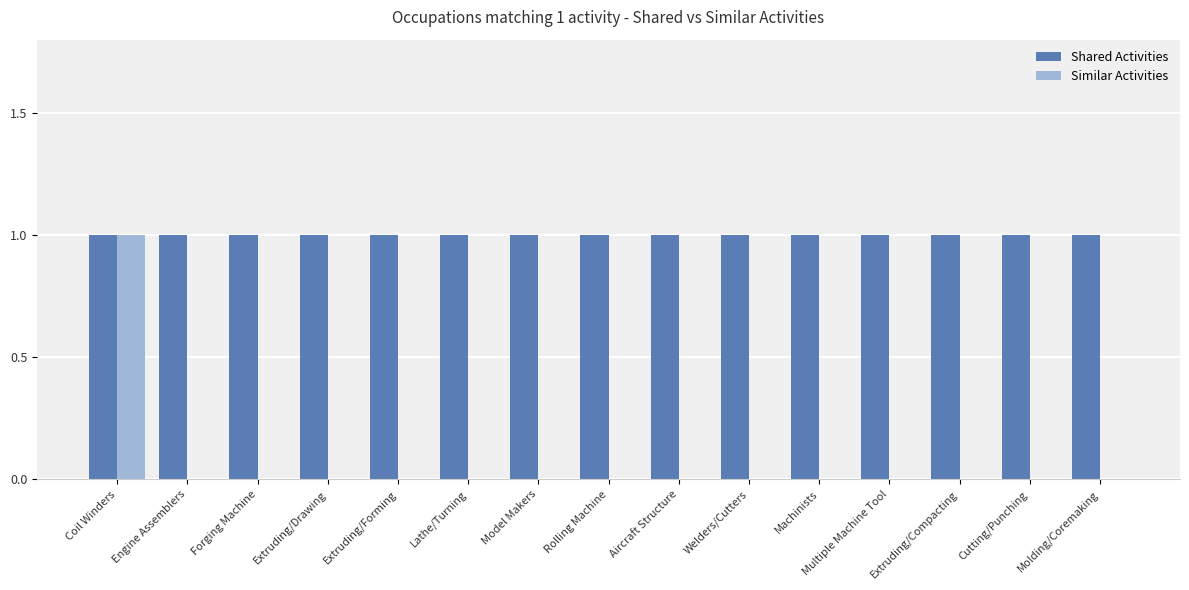

The value of Similar Activities at Cutting/Punching is 1. True or false?

False